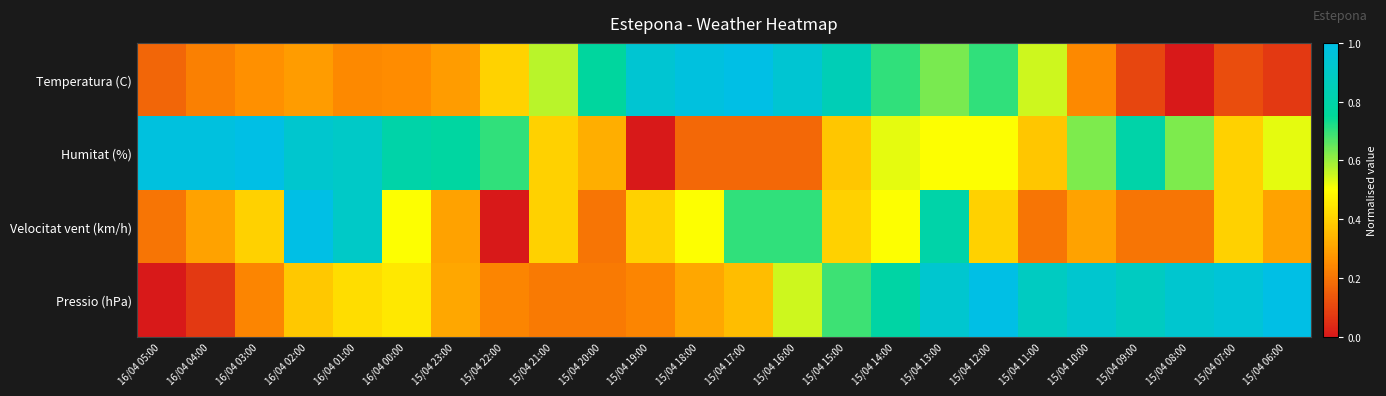

Which series has the largest range (max minus min)?

Temperatura (C)